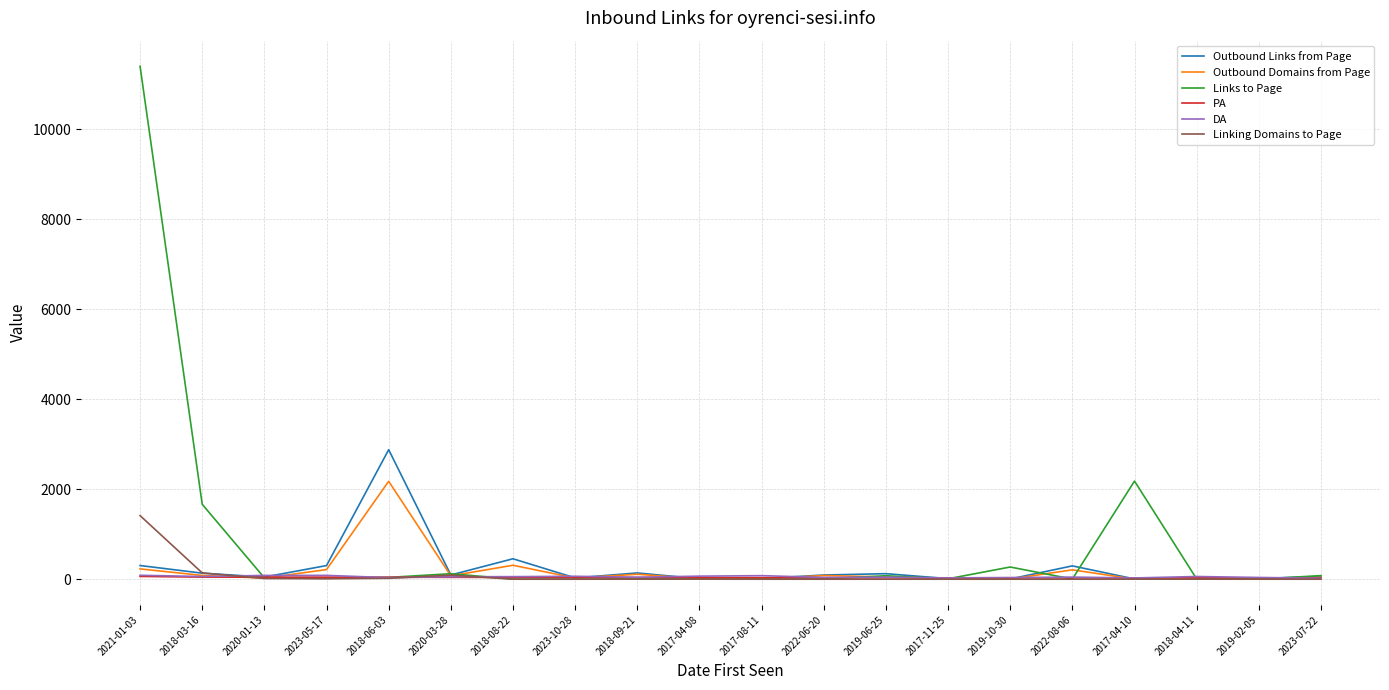

The Linking Domains to Page series shows 0 at 2023-07-22. True or false?

True